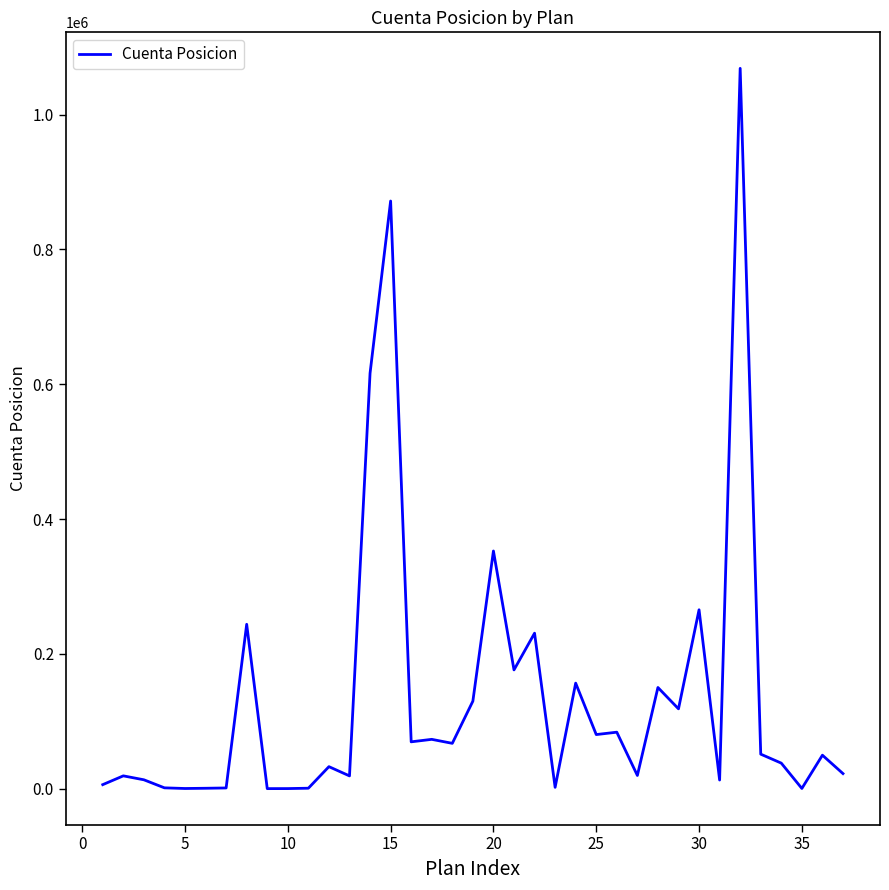

What is the maximum value shown in the chart?

1068706